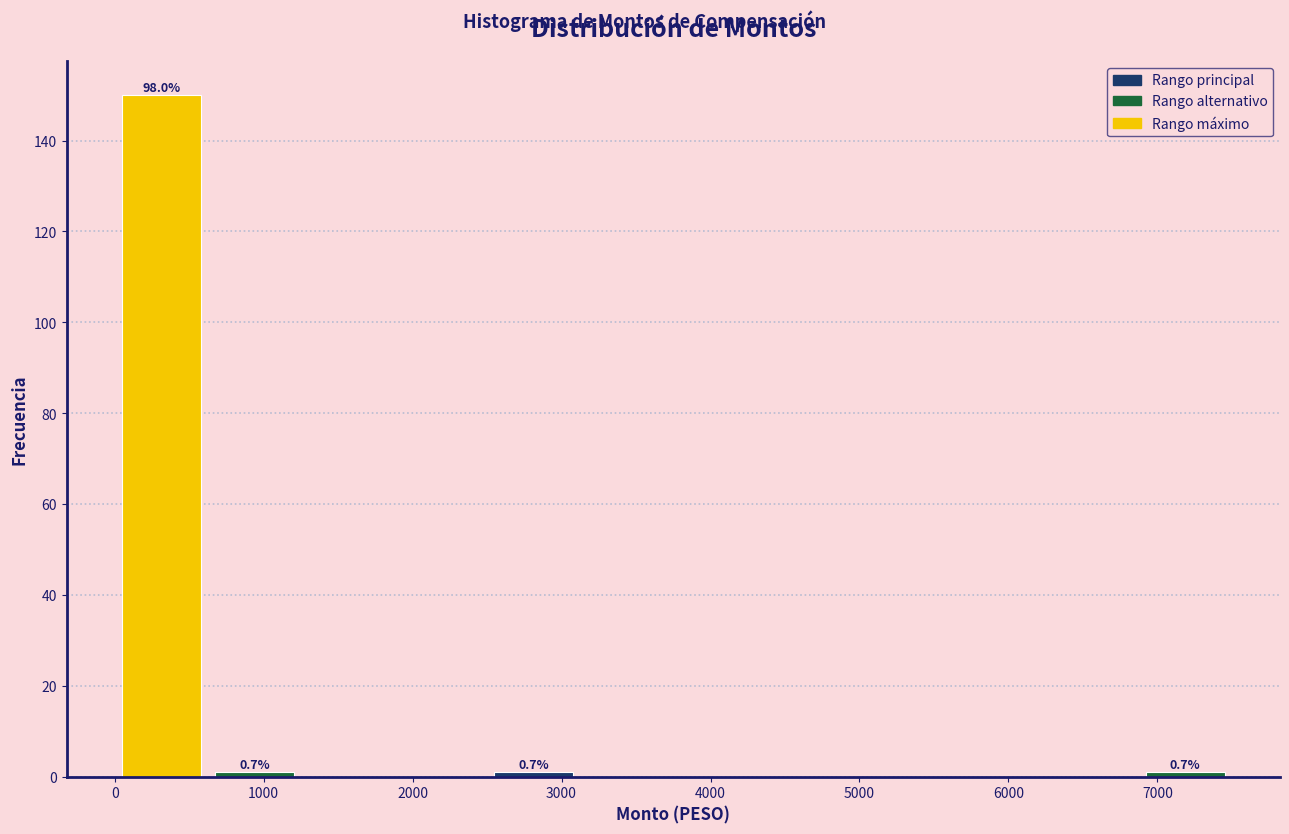

Which range on the x-axis has the tallest bar?

0 to 600